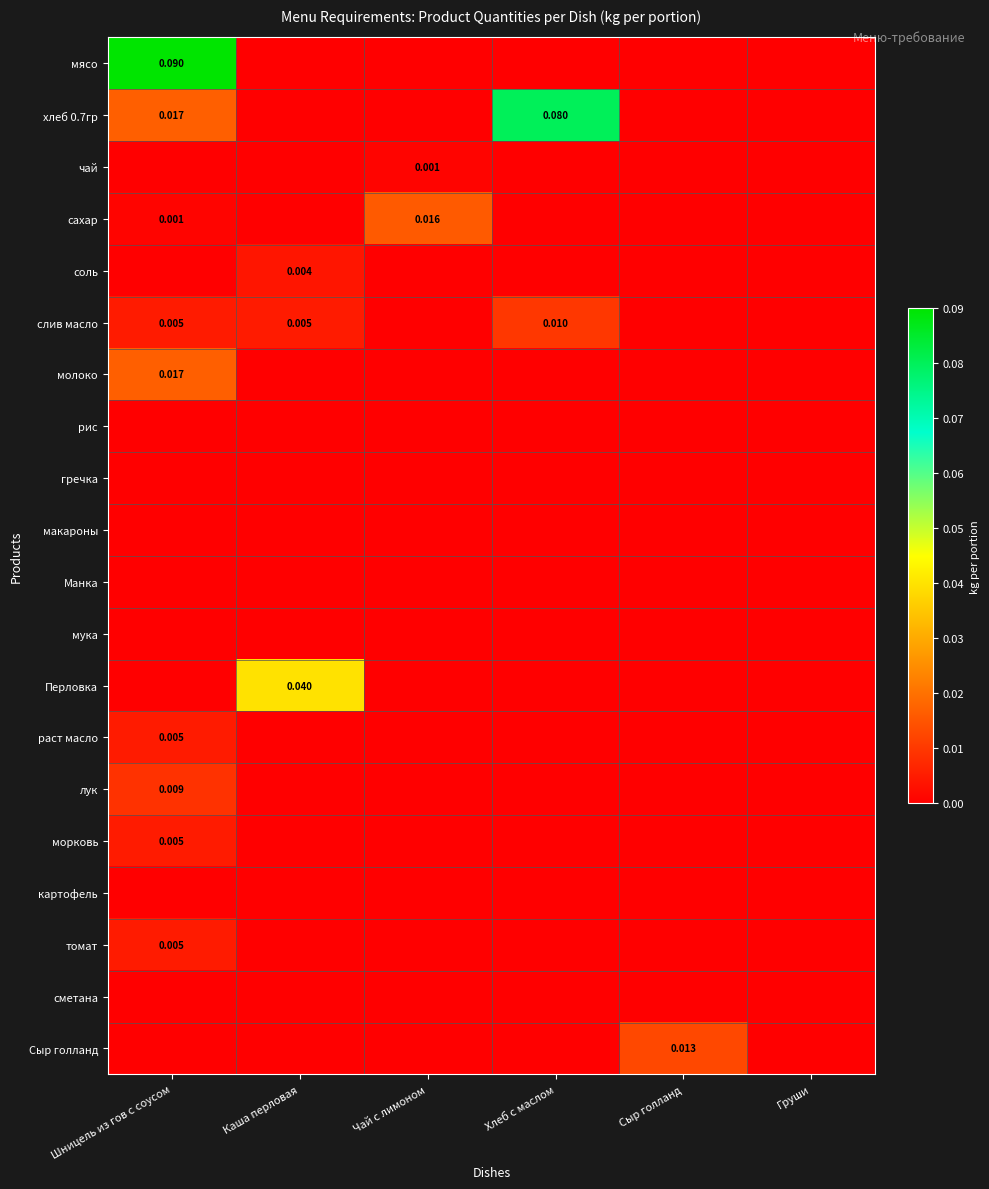

Rank the series at Хлеб с маслом from highest to lowest value.

хлеб 0.7гр, слив масло, мясо, чай, сахар, соль, молоко, рис, гречка, макароны, Манка, мука, Перловка, раст масло, лук, морковь, картофель, томат, сметана, Сыр голланд